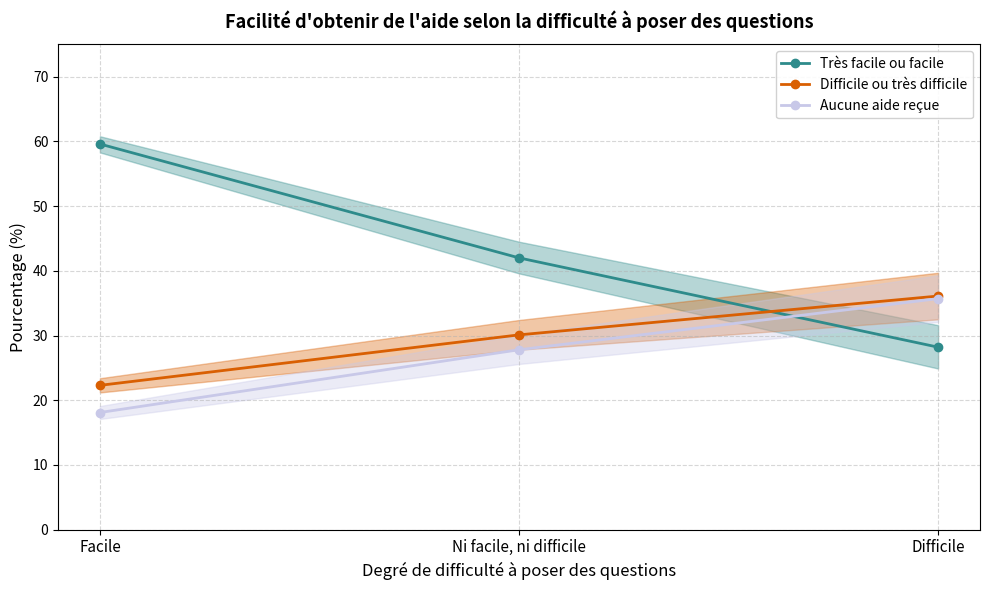

What value does the Aucune aide reçue series have at Difficile?

35.7